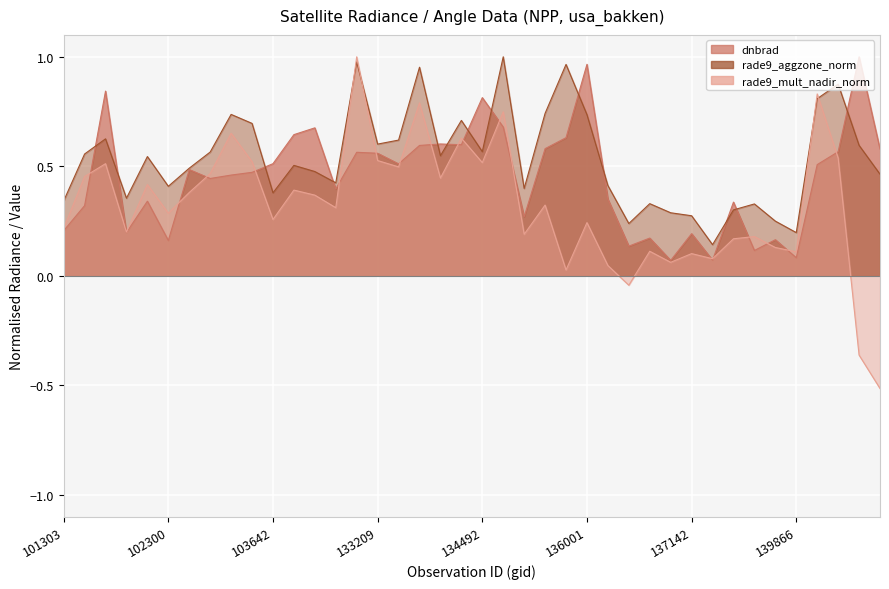

True or false: rade9_mult_nadir_norm has a value of 0.5 at 103278.

True